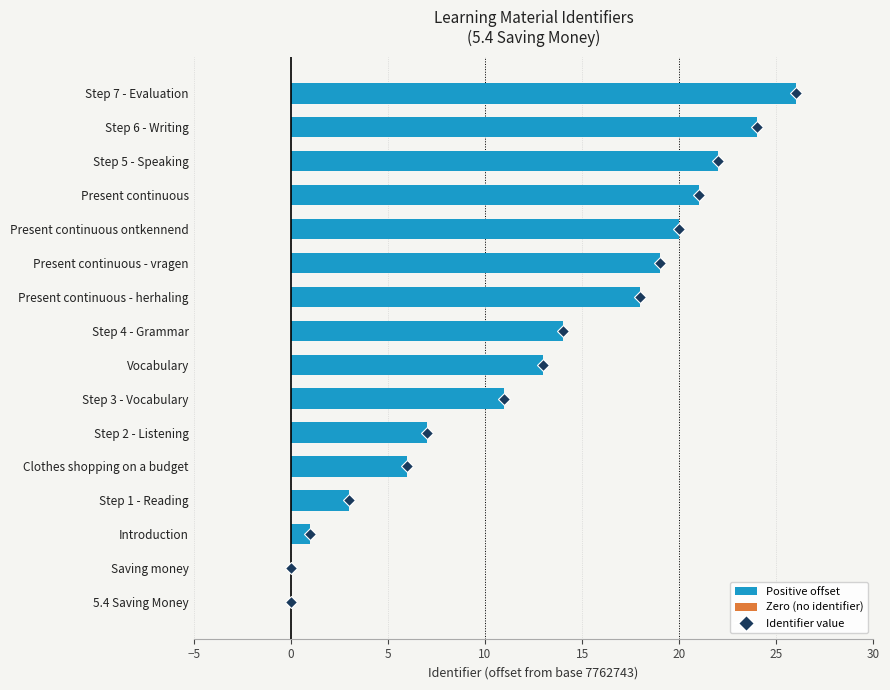

The chart shows a value of 26 at Step 7 - Evaluation. True or false?

True